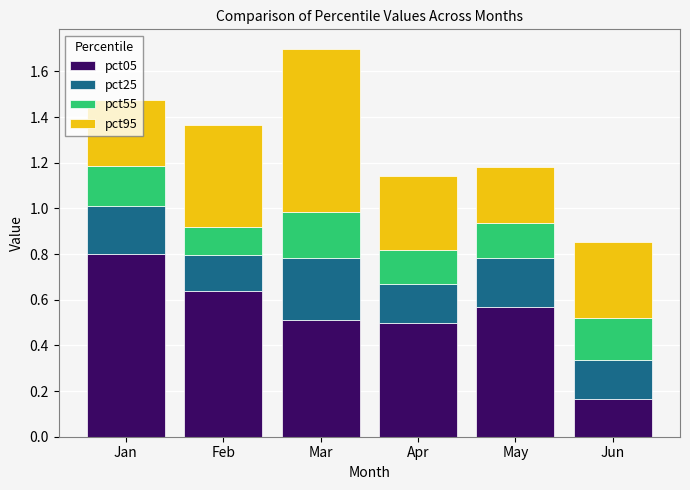

At which label does pct05 reach its minimum?

Jun